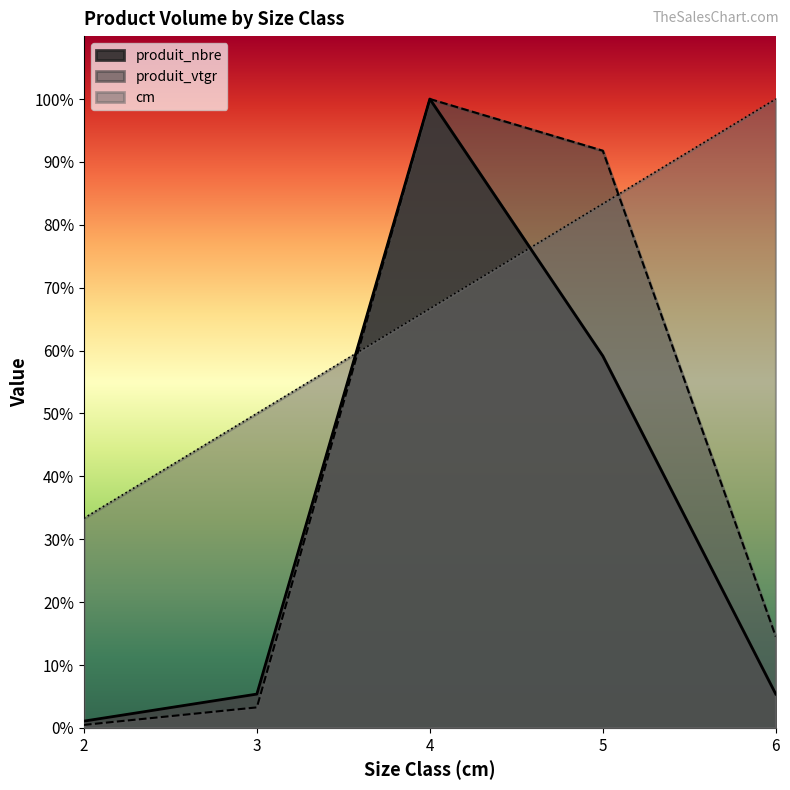

Reading right to left, what are all the values shown in this chart?

cm: 93.0	77.5	62.0	46.5	31.0
produit_vtgr: 13.5	85.4	93.0	3.0	0.4
produit_nbre: 5.0	55.0	93.0	5.0	1.0